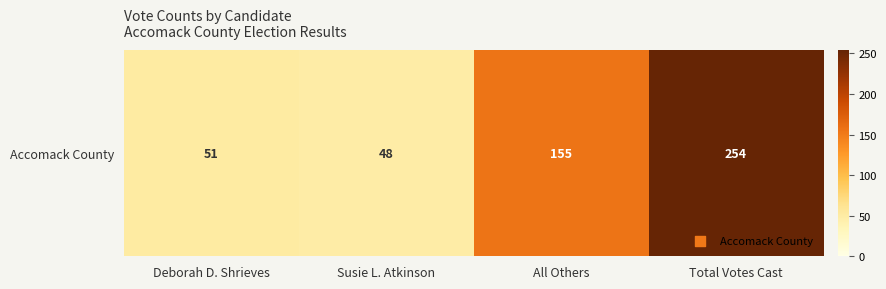

Rank the categories by value from highest to lowest.

Total Votes Cast, All Others, Deborah D. Shrieves, Susie L. Atkinson